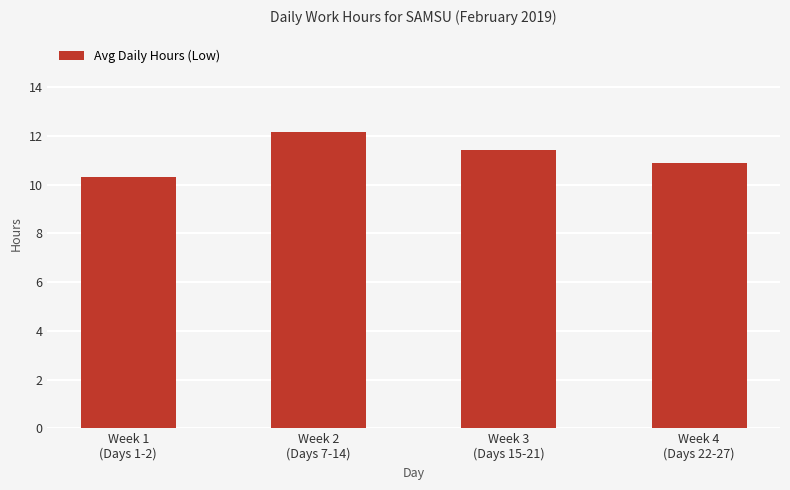

What is the value of the 4th bar from the left?

10.9